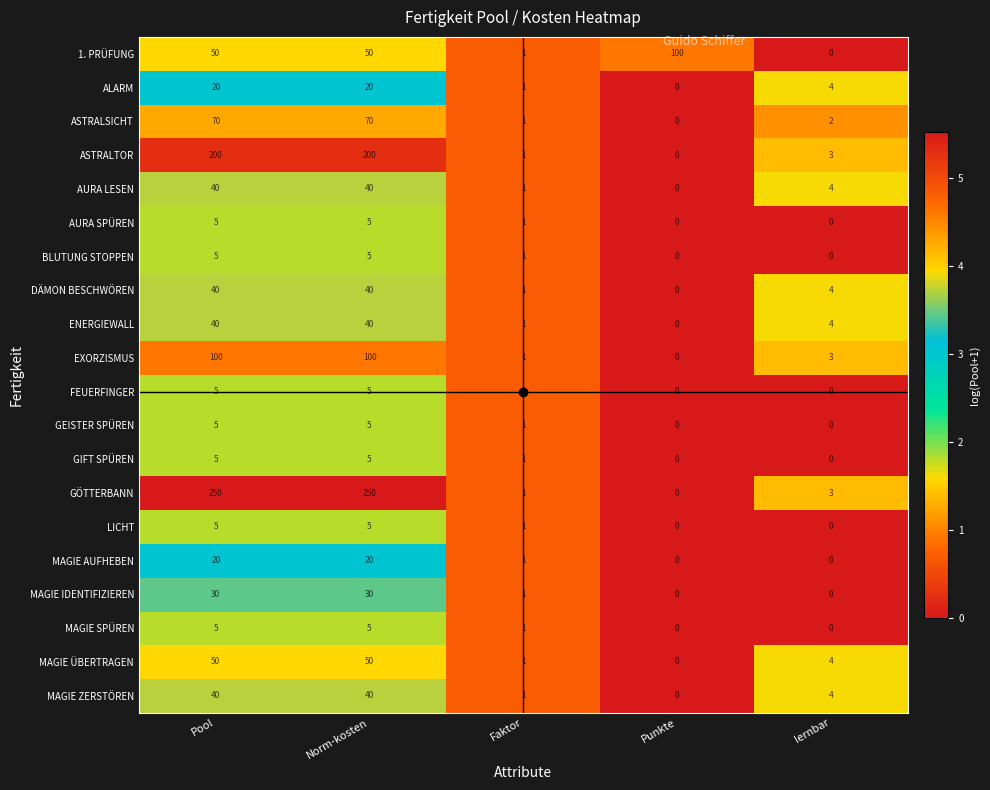

How many categories are shown in the chart?

5